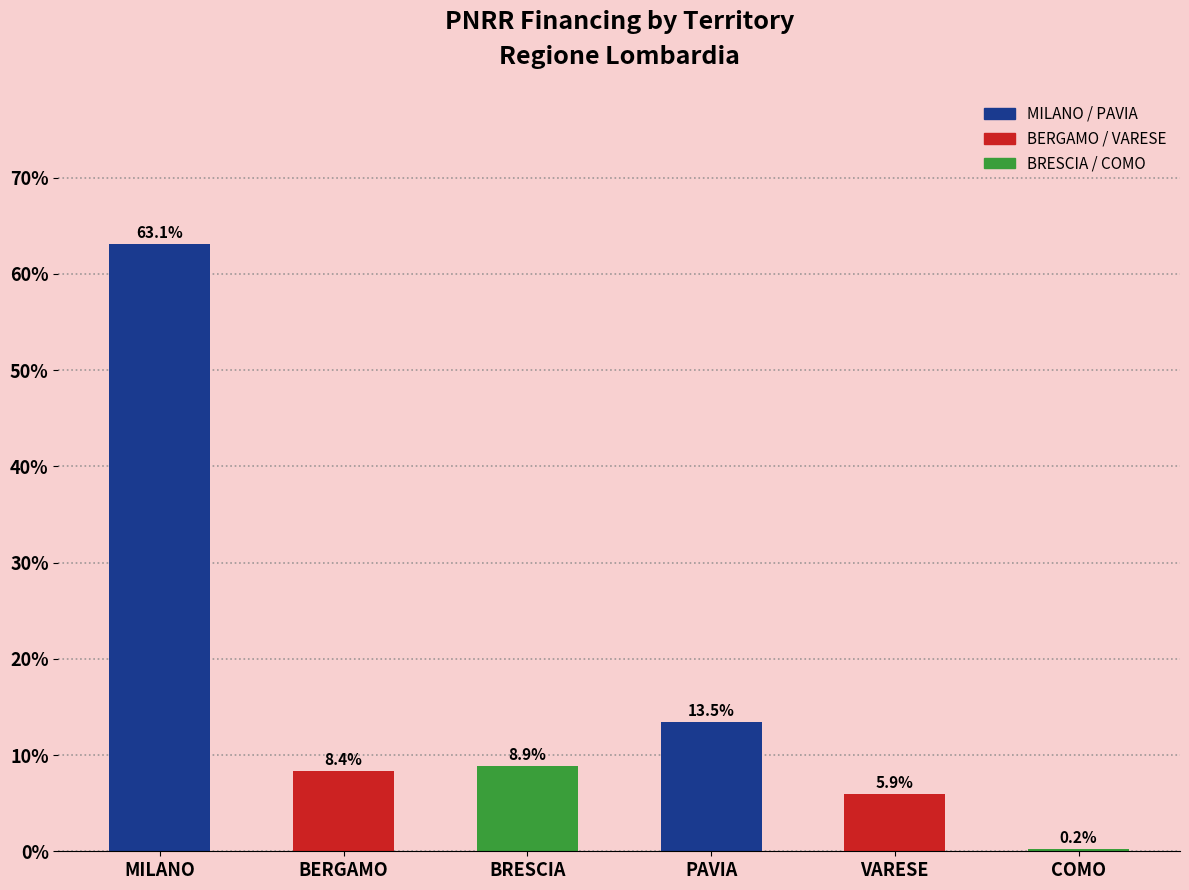

What is the average value?

16.7